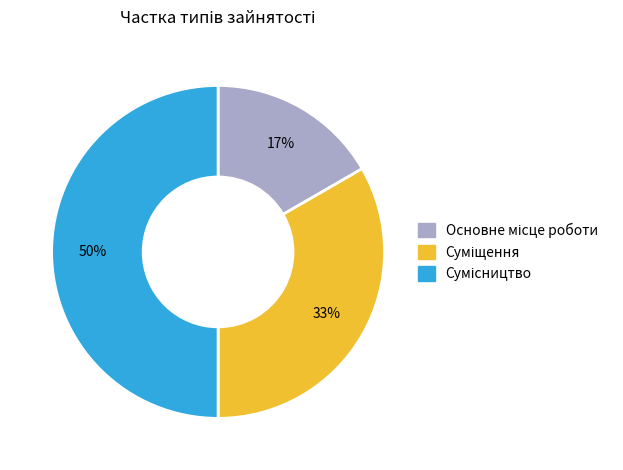

To the nearest percent, what is the difference between the largest and smallest slice percentages?

33%